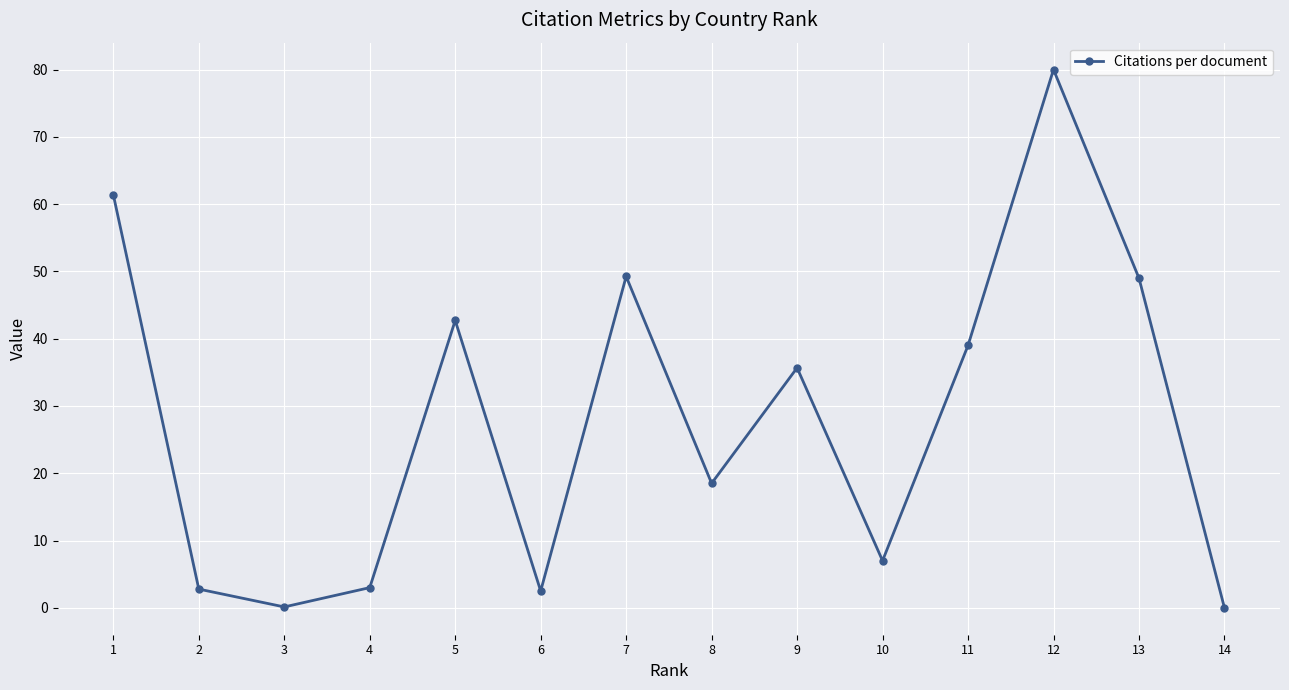

The value at 7 is 49.2. True or false?

True